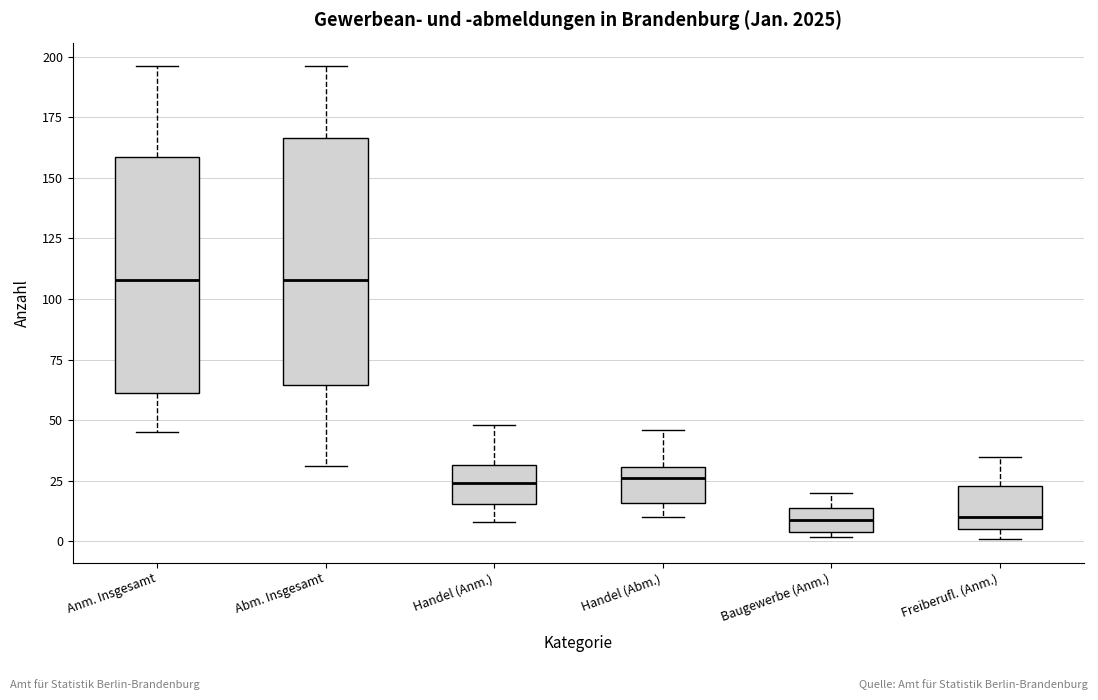

Reading left to right, transcribe this box plot: for each box, give where its median line is, the range the box spans, and where its two whiskers end, as read against the y-axis. The values are not printed on the chart, so give them approximately, as read against the axis.

Anm. Insgesamt: median 110, box 60 to 160, whiskers 45 to 195
Abm. Insgesamt: median 110, box 65 to 165, whiskers 30 to 195
Handel (Anm.): median 25, box 15 to 30, whiskers 10 to 50
Handel (Abm.): median 25, box 15 to 30, whiskers 10 to 45
Baugewerbe (Anm.): median 10, box 5 to 15, whiskers 0 to 20
Freiberufl. (Anm.): median 10, box 5 to 25, whiskers 0 to 35